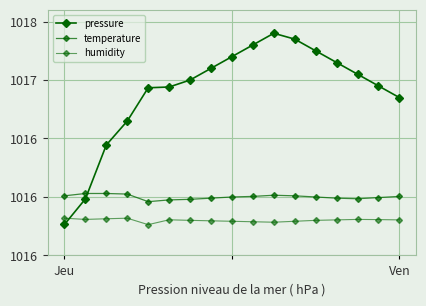

What is the average value of the temperature series?

1016.0